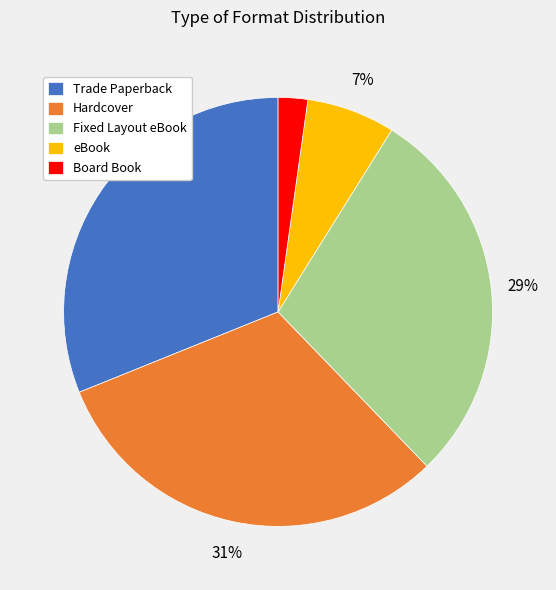

Is the sum of eBook and Fixed Layout eBook greater than half?

No